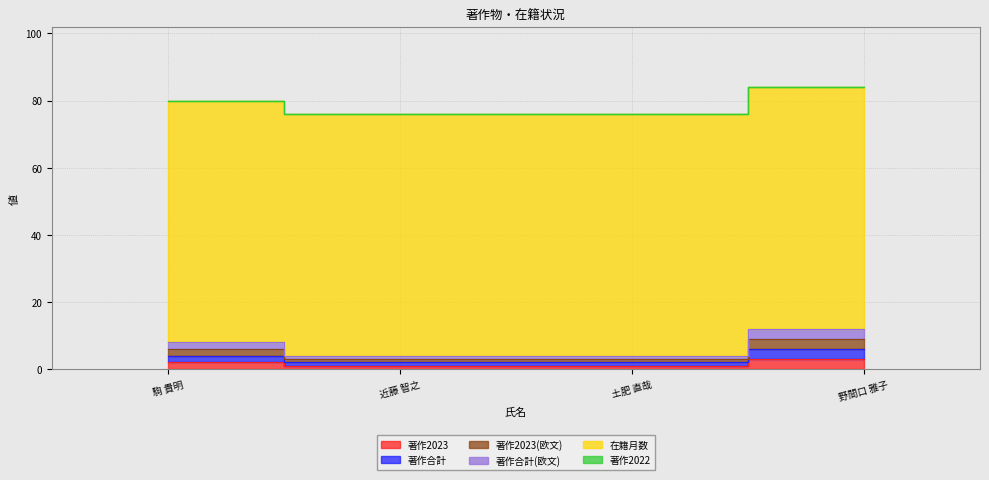

How many values in the 著作合計(欧文) series are below 8?

2